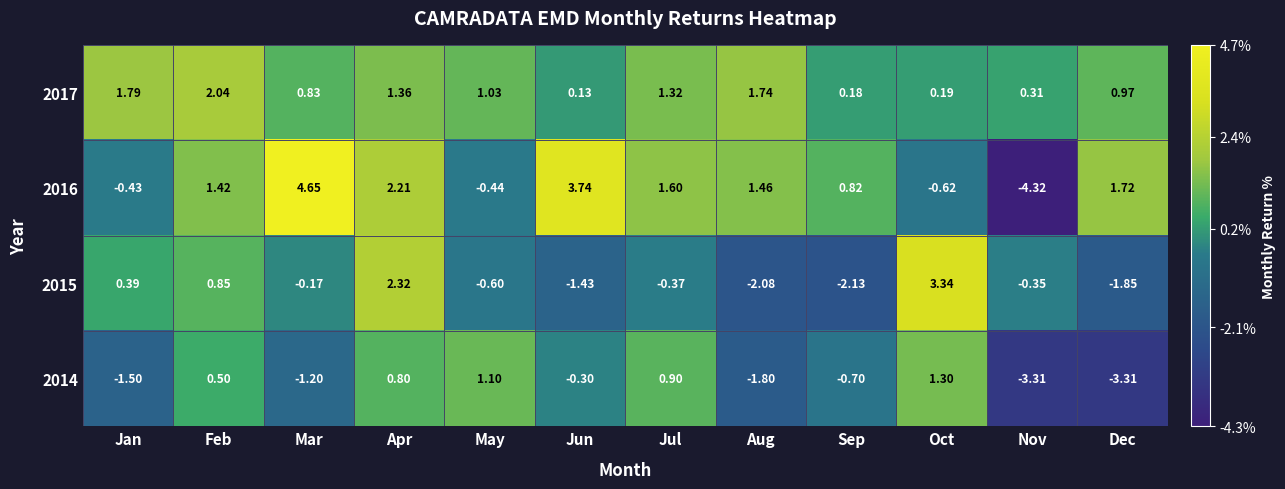

At which label does 2015 reach its minimum?

Sep